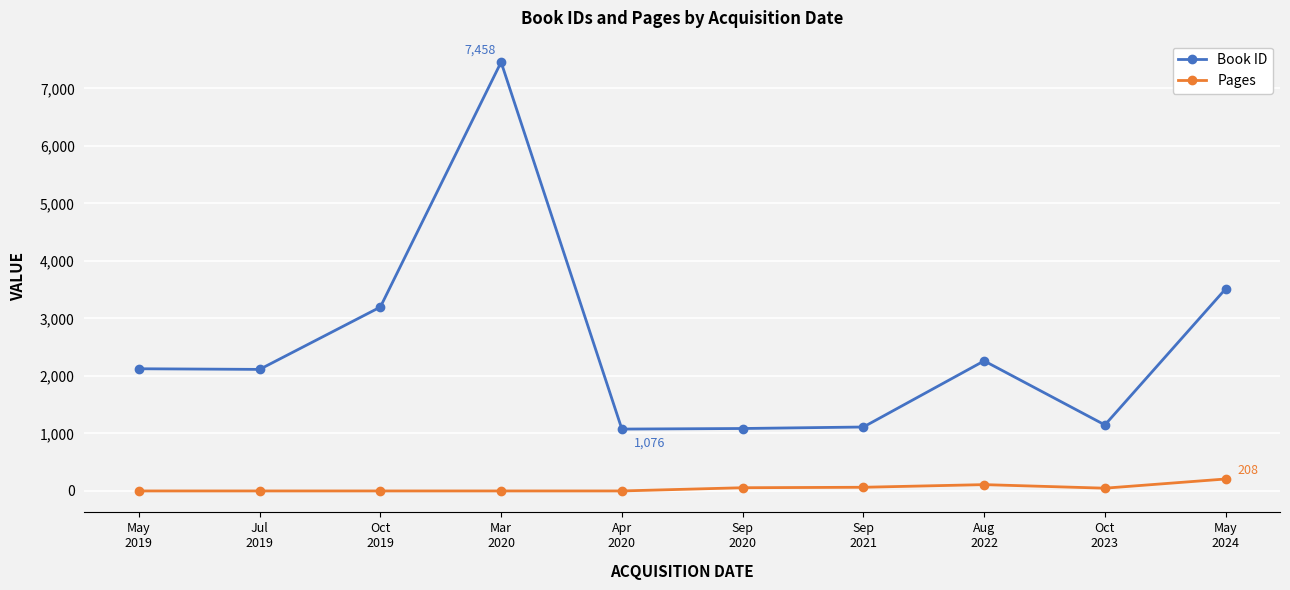

What is the total value across all series at Sep
2020?

1142